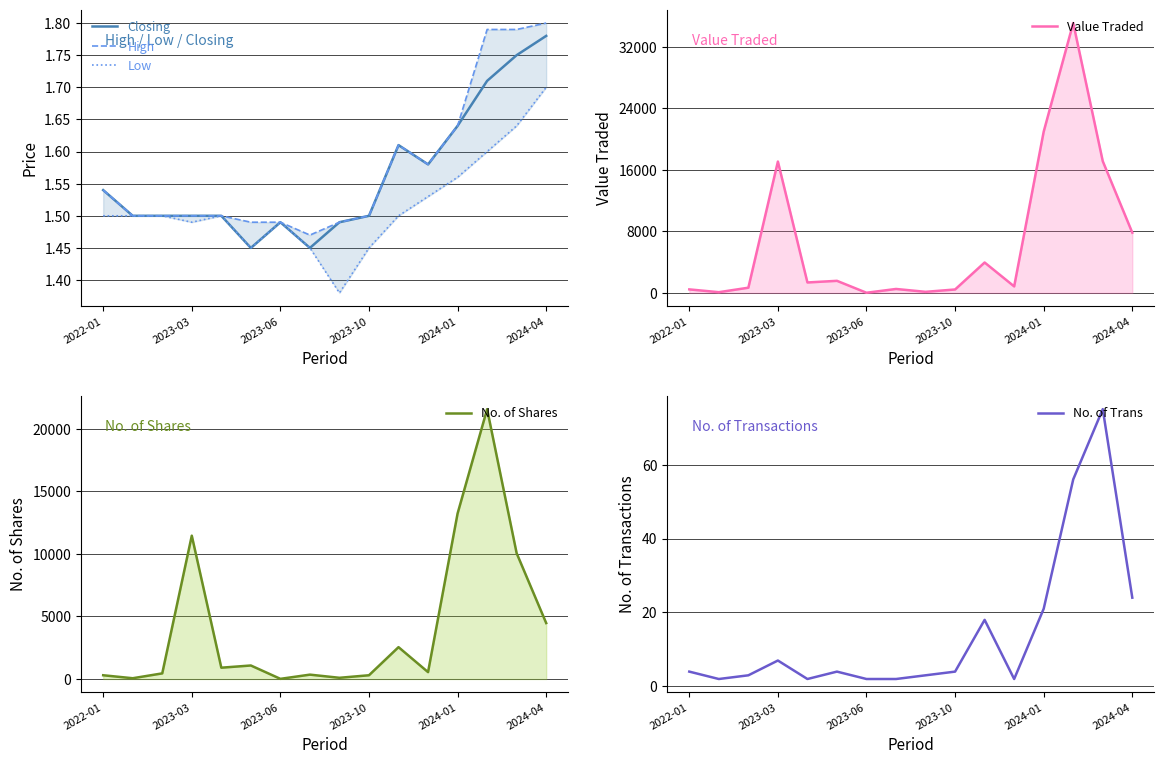

Reading right to left, list all the values displayed in this chart.

Closing: 1.8	1.8	1.7	1.6	1.6	1.6	1.5	1.5	1.4	1.5	1.4	1.5	1.5	1.5	1.5	1.5
High: 1.8	1.8	1.8	1.6	1.6	1.6	1.5	1.5	1.5	1.5	1.5	1.5	1.5	1.5	1.5	1.5
Low: 1.7	1.6	1.6	1.6	1.5	1.5	1.4	1.4	1.4	1.5	1.4	1.5	1.5	1.5	1.5	1.5
Value Traded: 7826.0	17112.0	35067.0	20955.0	844.0	3950.0	444.0	139.0	511.0	19.0	1569.0	1356.0	17068.0	675.0	93.0	456.0
No. of Shares: 4470.0	10048.0	21559.0	13224.0	550.0	2545.0	300.0	97.0	349.0	13.0	1080.0	904.0	11451.0	450.0	62.0	300.0
No. of Trans: 24.0	75.0	56.0	21.0	2.0	18.0	4.0	3.0	2.0	2.0	4.0	2.0	7.0	3.0	2.0	4.0